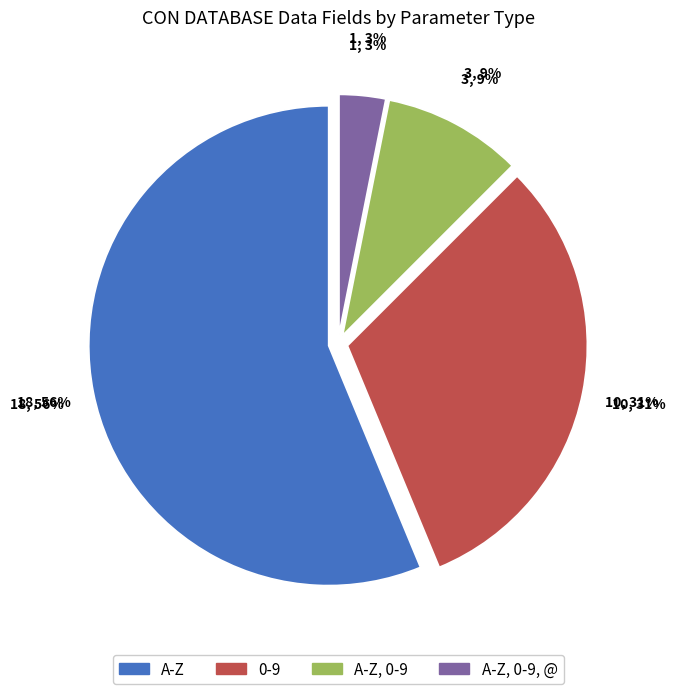

What is the change in value from A-Z to A-Z, 0-9?

-15